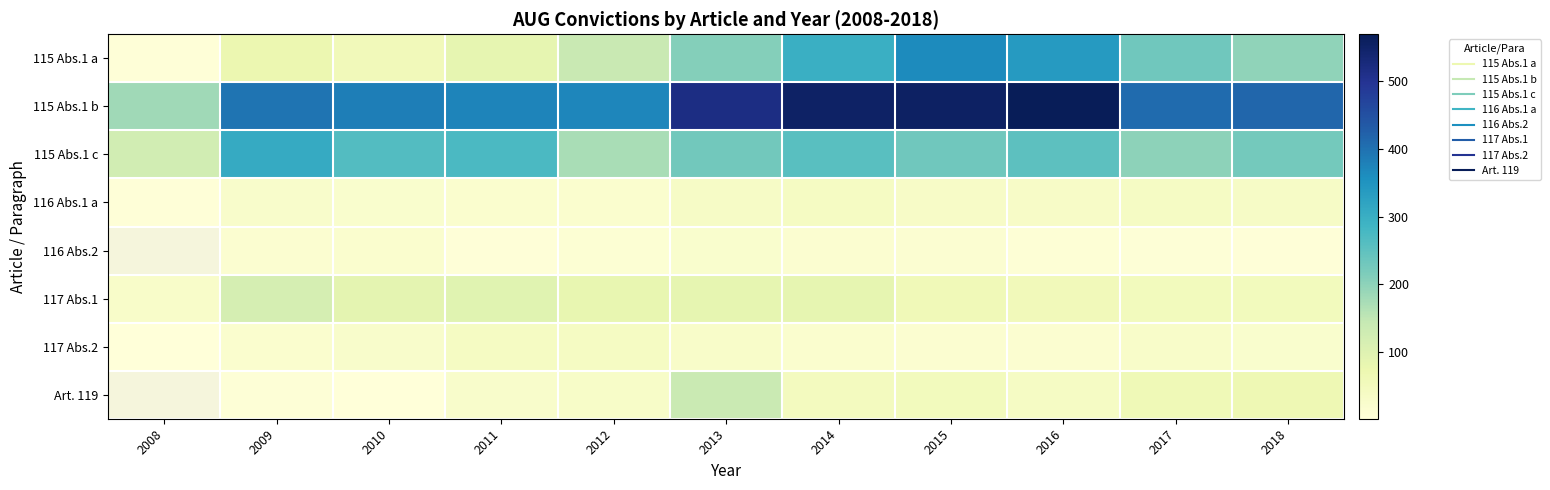

Which series has the widest spread of values?

115 Abs.1 b